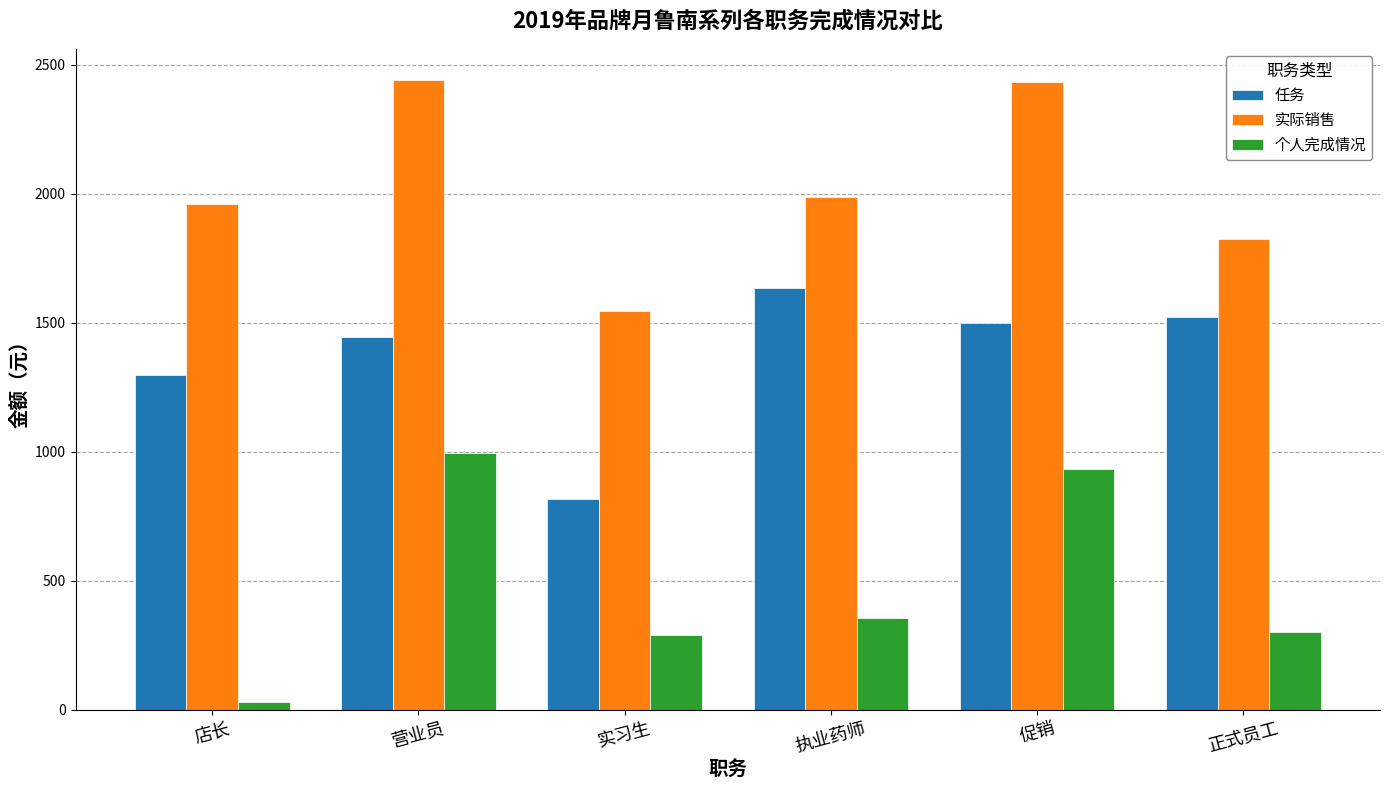

Rank the series by their average value, from lowest to highest.

个人完成情况, 任务, 实际销售